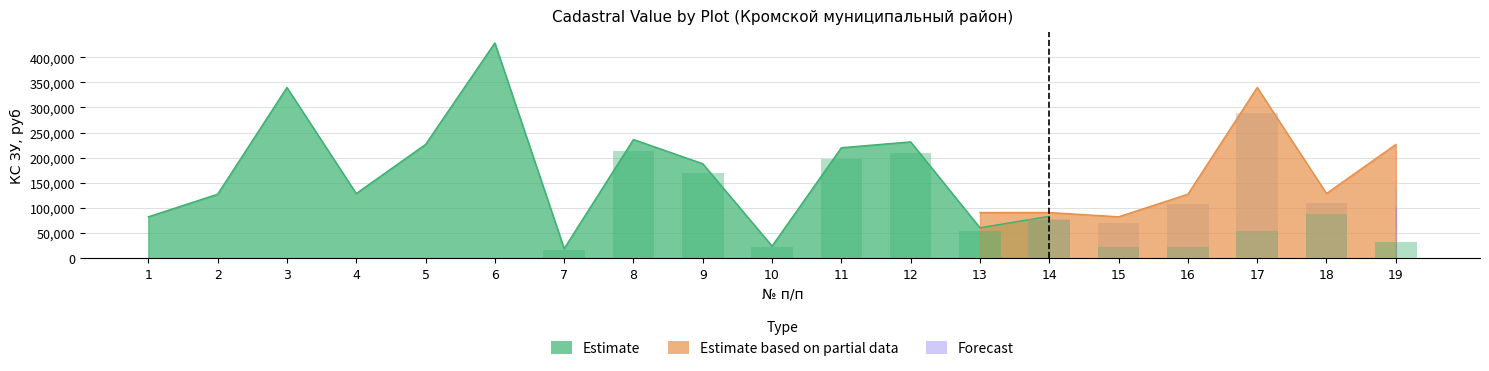

Count the number of categories in the chart.

19